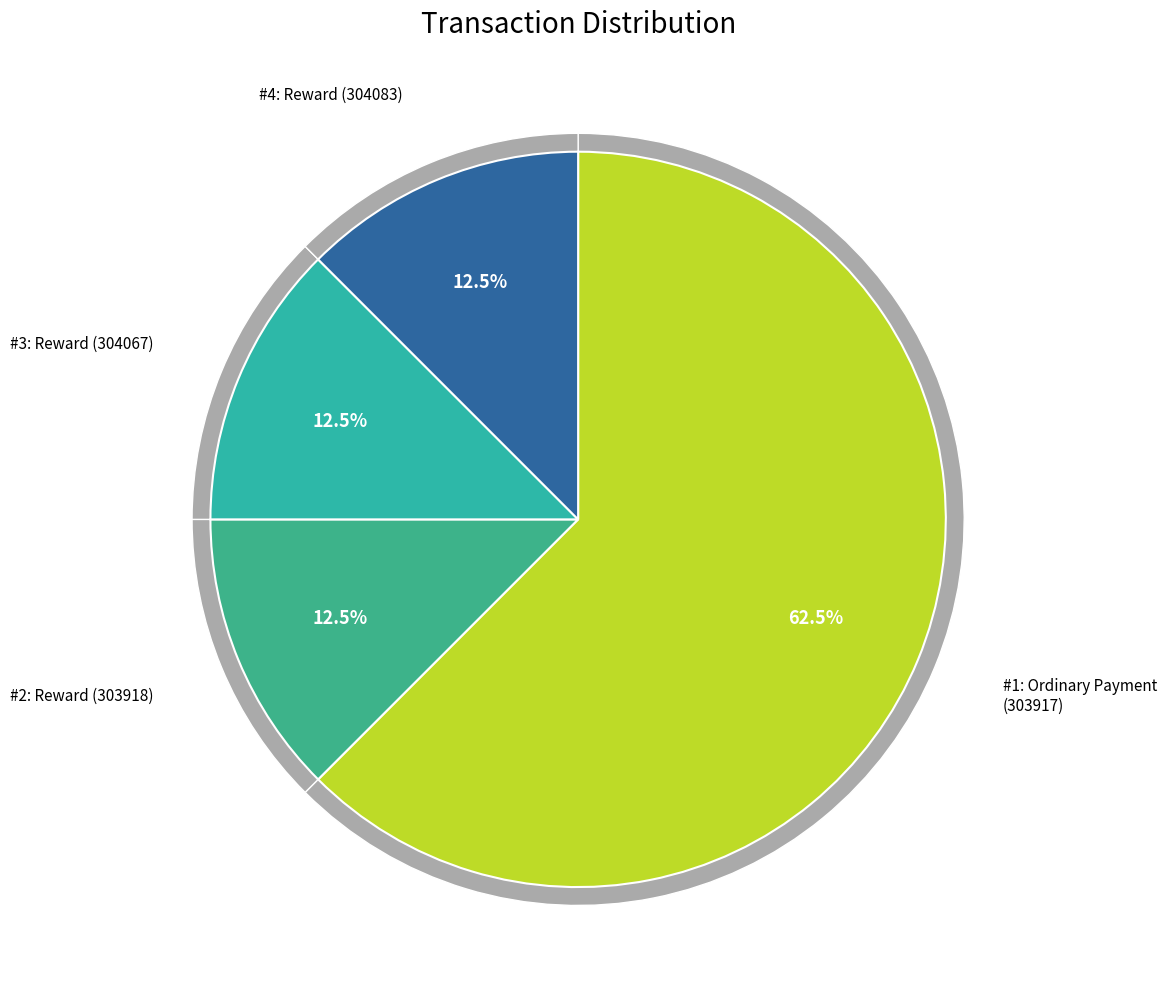

Approximately how many times larger is the value at Ordinary Payment (303917) compared to Reward (303918)?

5.0